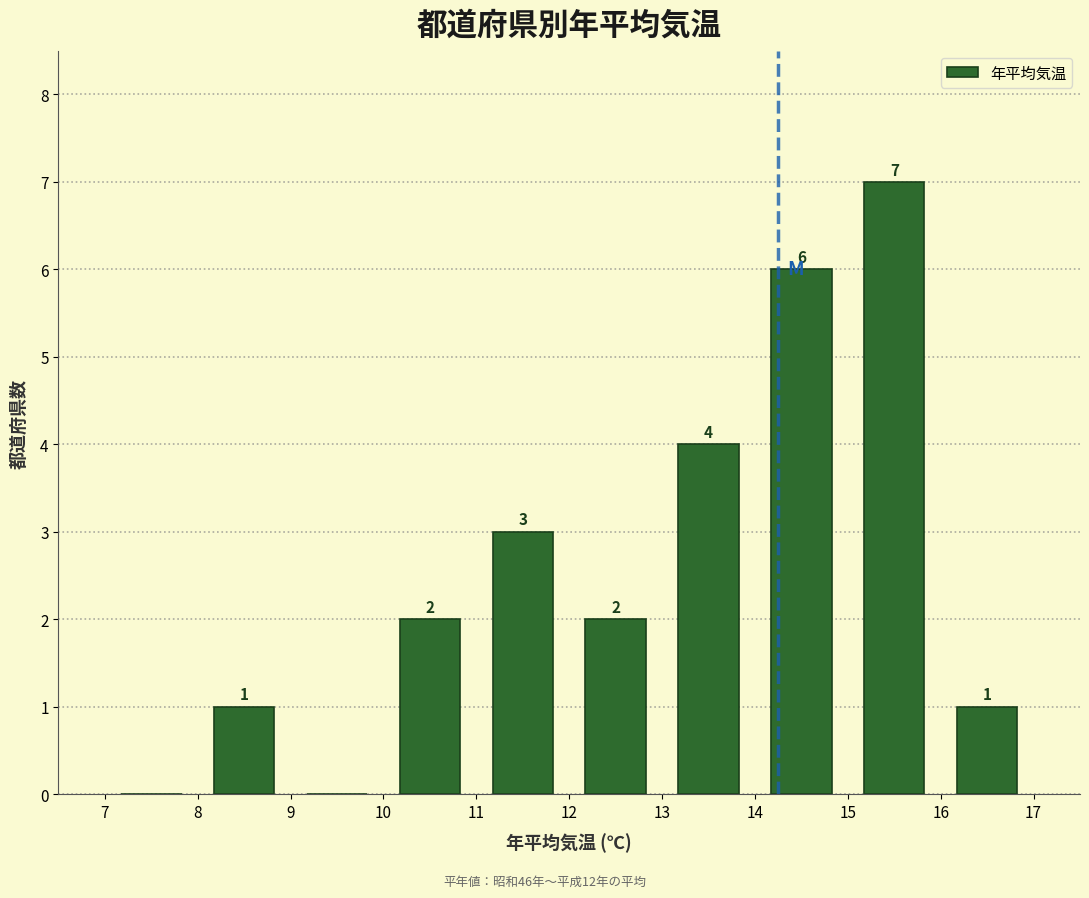

Which range on the x-axis has the tallest bar?

15 to 16